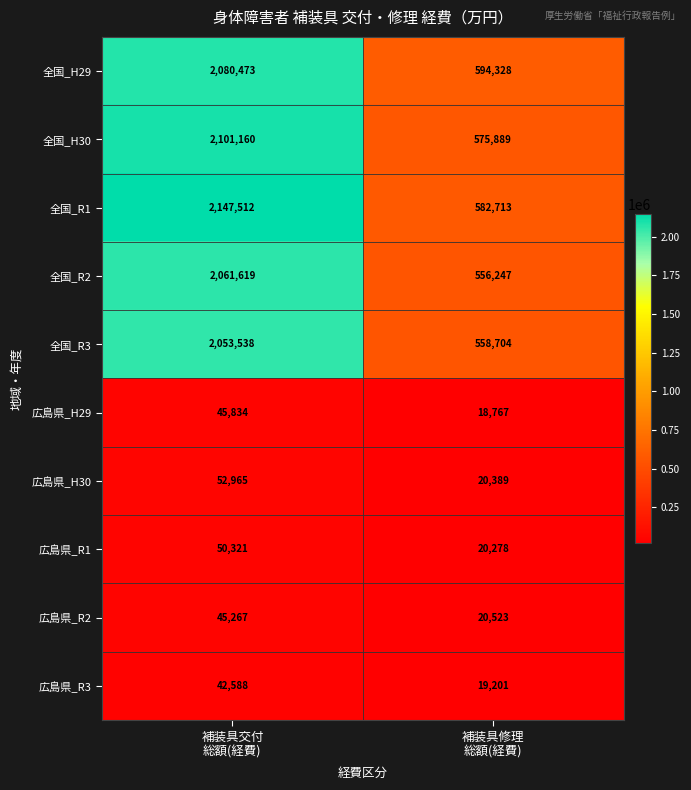

What is the difference between the maximum and minimum values in the 全国_R1 series?

1564799